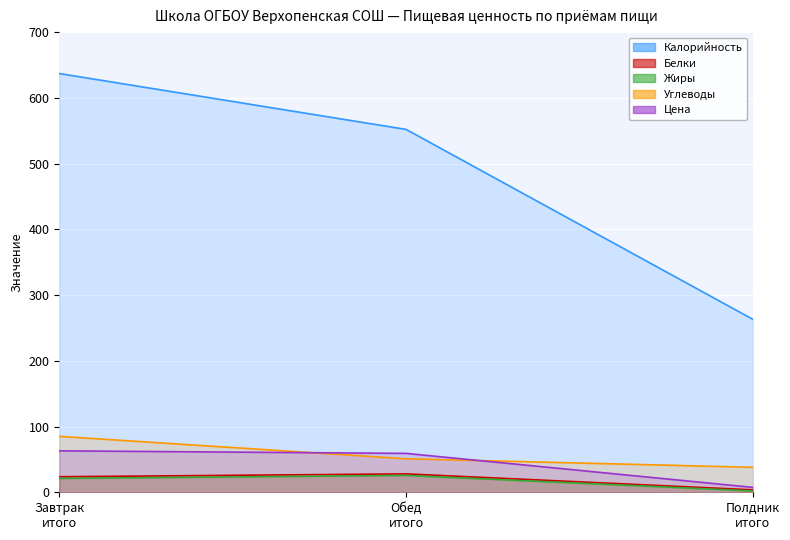

How many values in the Углеводы series exceed 51?

1